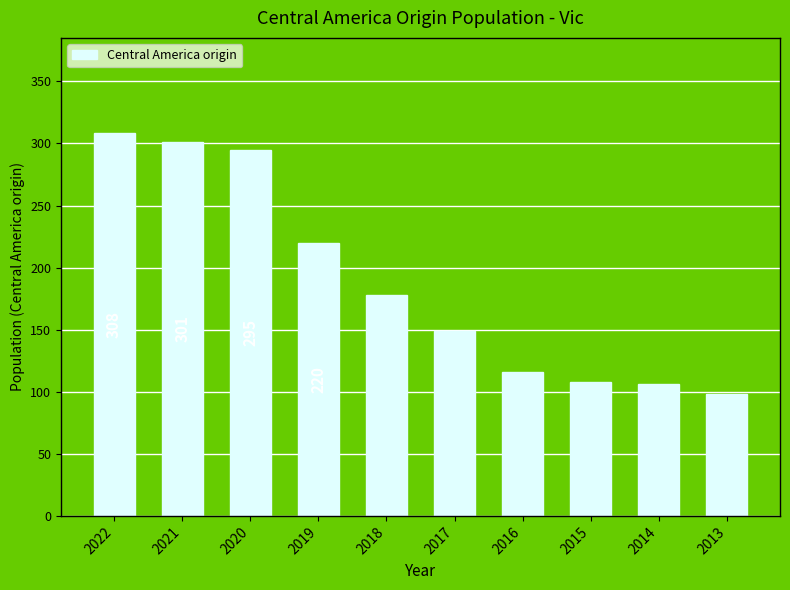

Reading left to right, list all the values displayed in this chart.

308	301	295	220	178	149	116	108	106	98